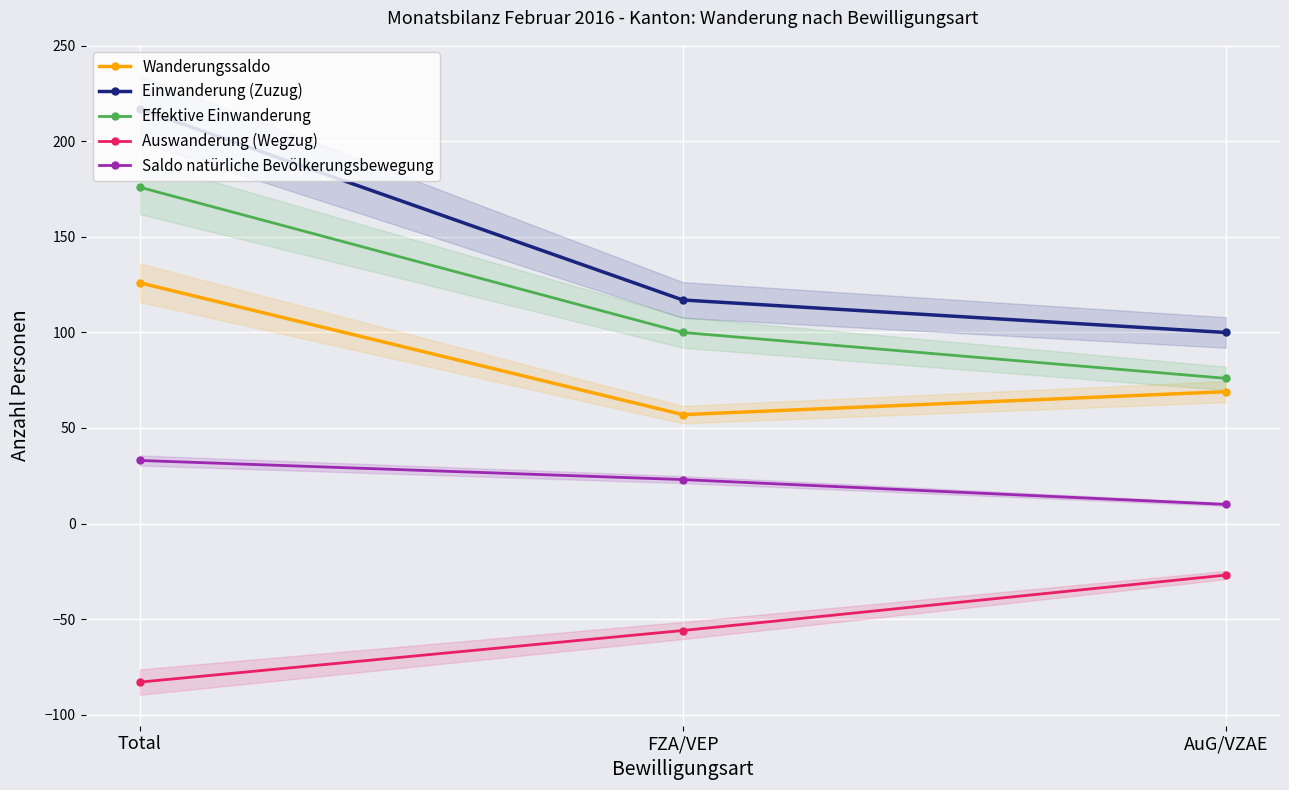

What is the total value across all series at AuG/VZAE?

228